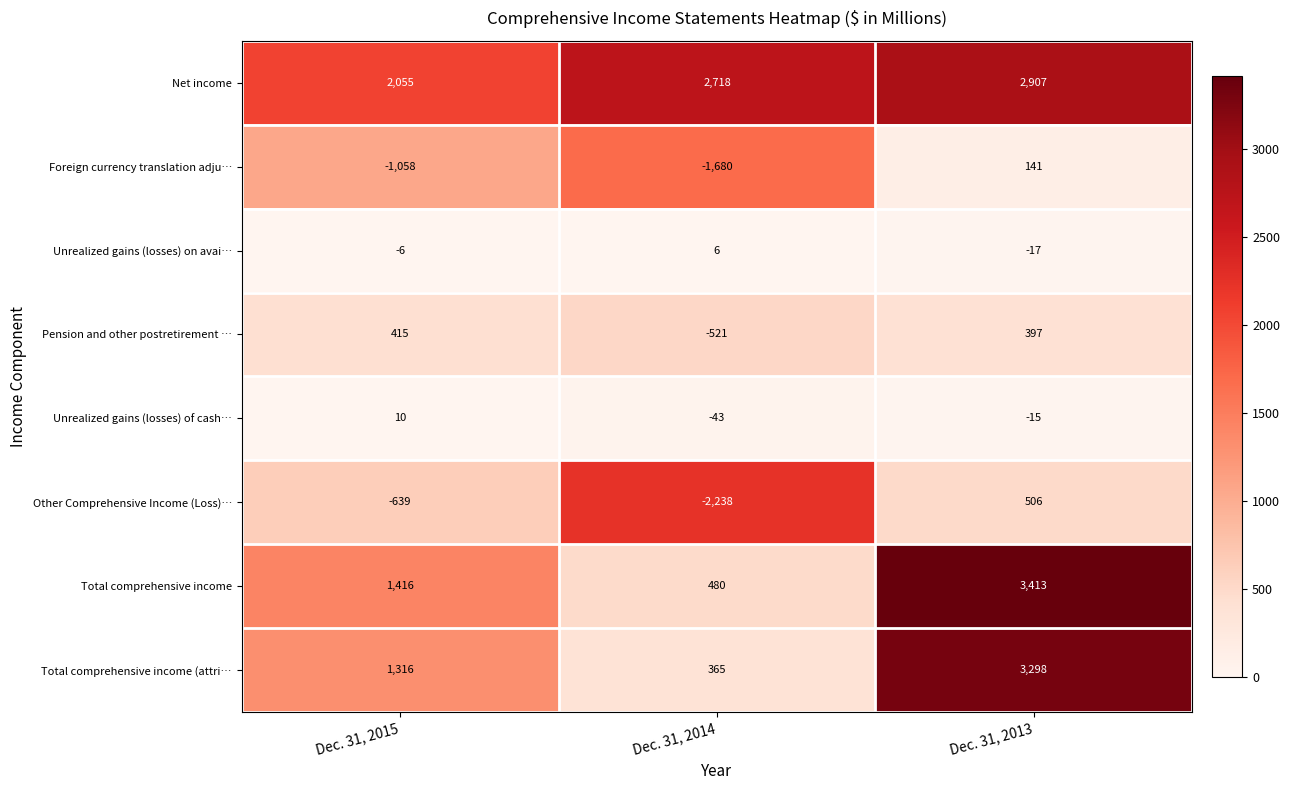

Reading left to right, what are all the values shown in this chart?

Net income: 2055	2718	2907
Foreign currency translation adju…: -1058	-1680	141
Unrealized gains (losses) on avai…: -6	6	-17
Pension and other postretirement …: 415	-521	397
Unrealized gains (losses) of cash…: 10	-43	-15
Other Comprehensive Income (Loss)…: -639	-2238	506
Total comprehensive income: 1416	480	3413
Total comprehensive income (attri…: 1316	365	3298